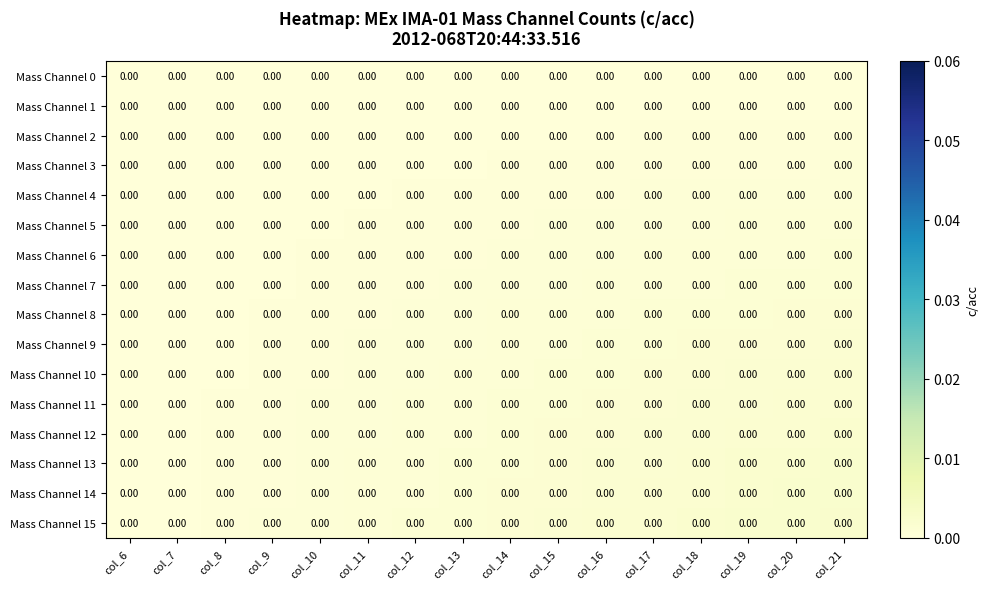

Is it true that Mass Channel 9 equals -0.0 at col_6?

False